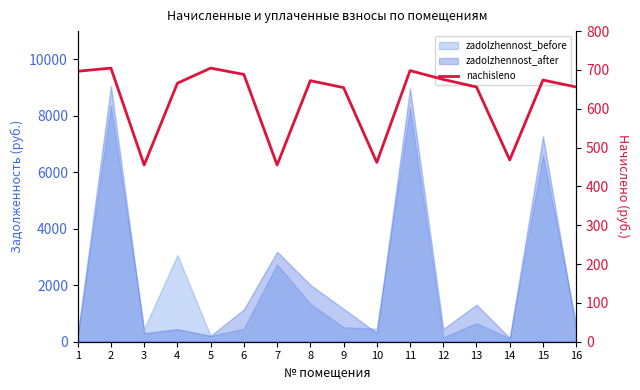

True or false: there are more than 0 points higher than both neighbors.

True